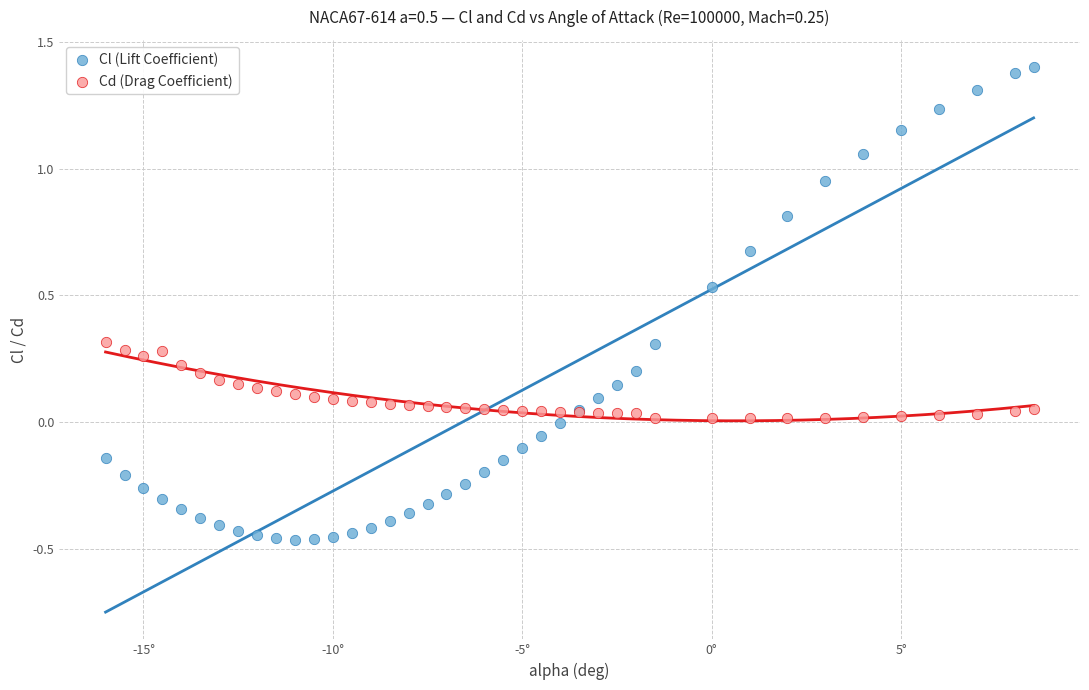

Which series contains the lowest Y value?

Cl (Lift Coefficient)